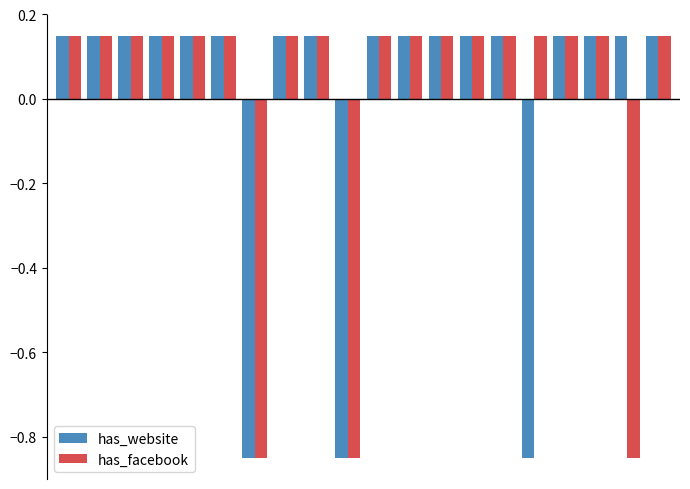

What is the difference between the maximum and minimum values in the has_facebook series?

1.0